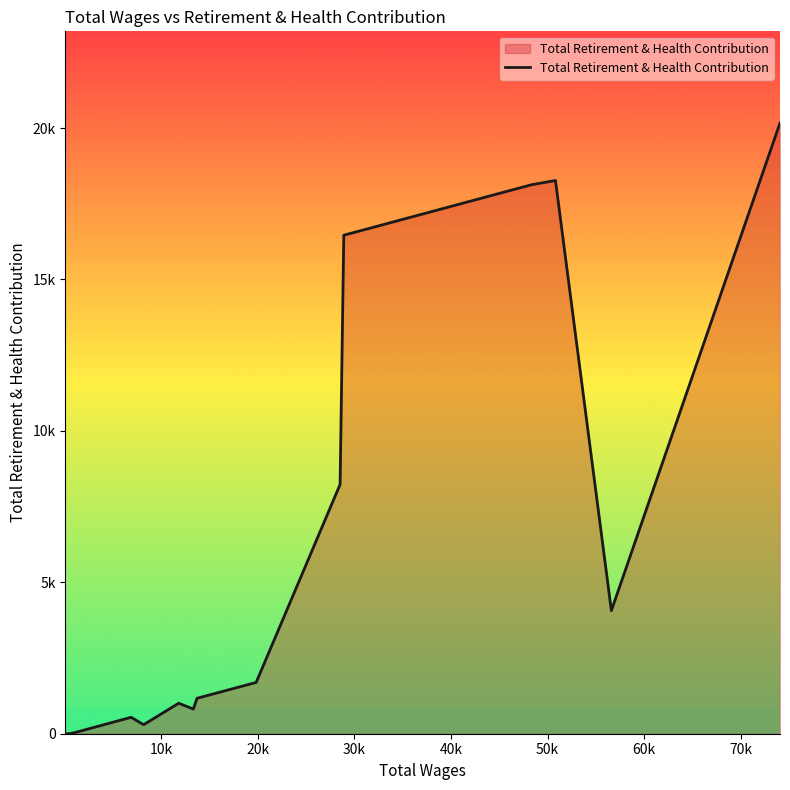

What position from the right is 70k?

14